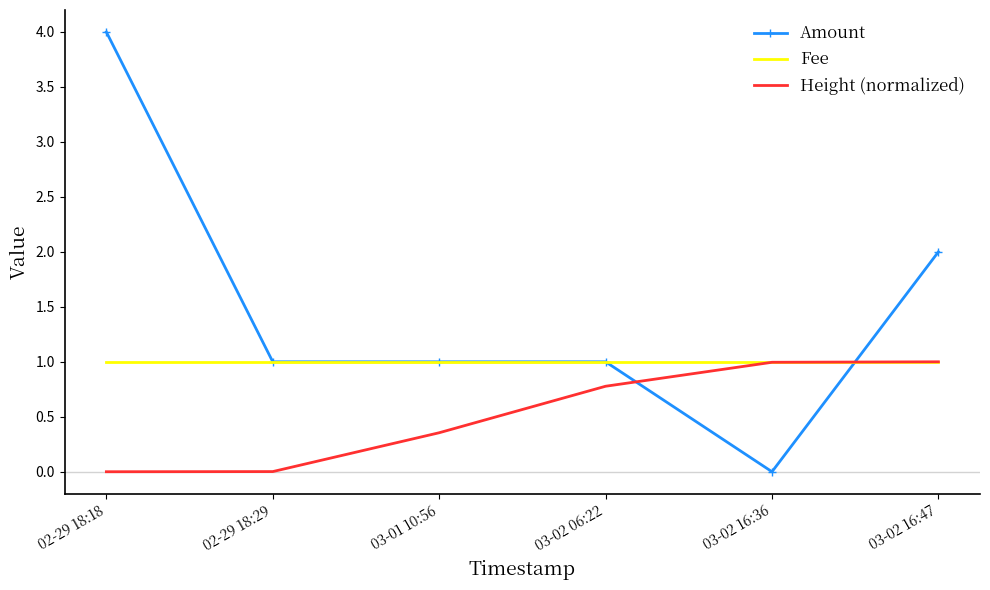

Is the value of Fee at 03-01 10:56 greater than the value of Amount at 02-29 18:18?

No